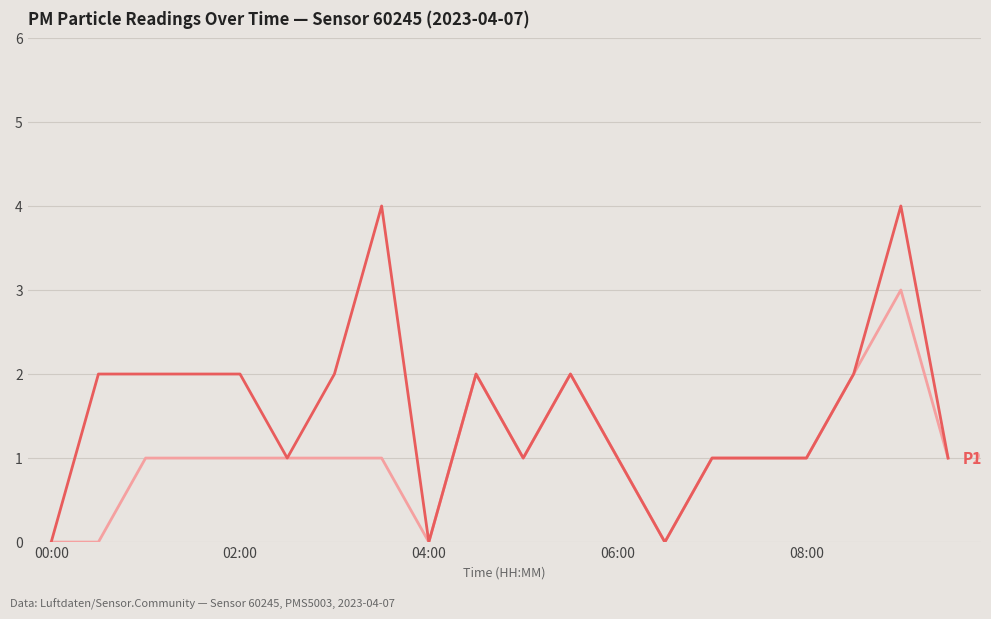

What is the greatest value displayed?

4